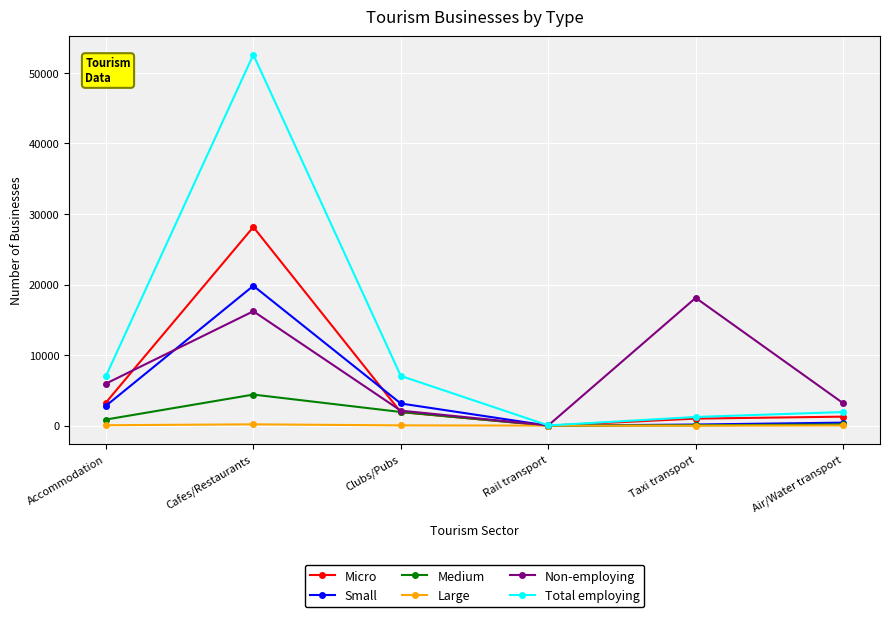

Which series has the widest spread of values?

Total employing